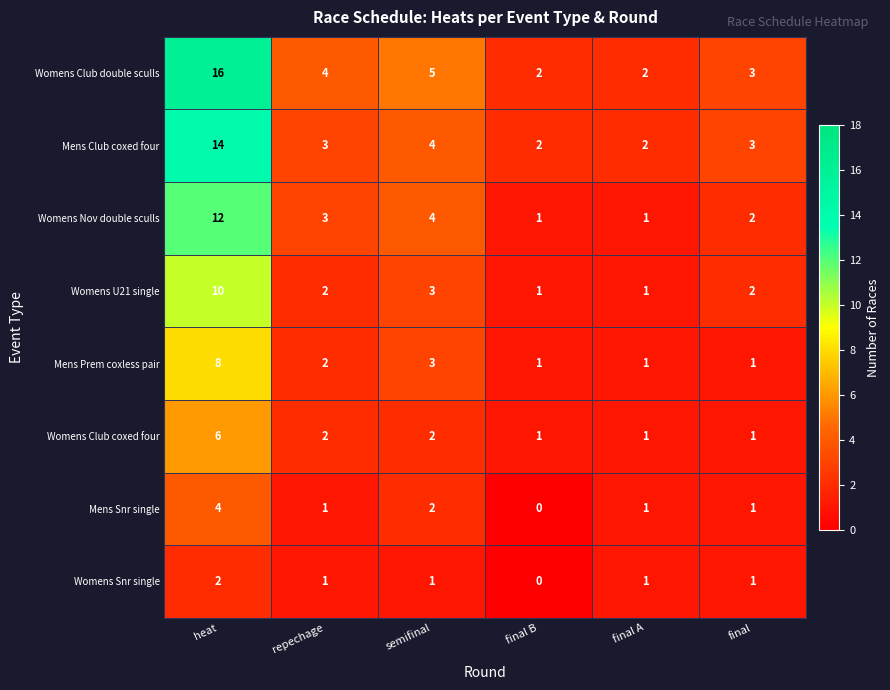

What is the spread (max minus min) of values at heat?

14